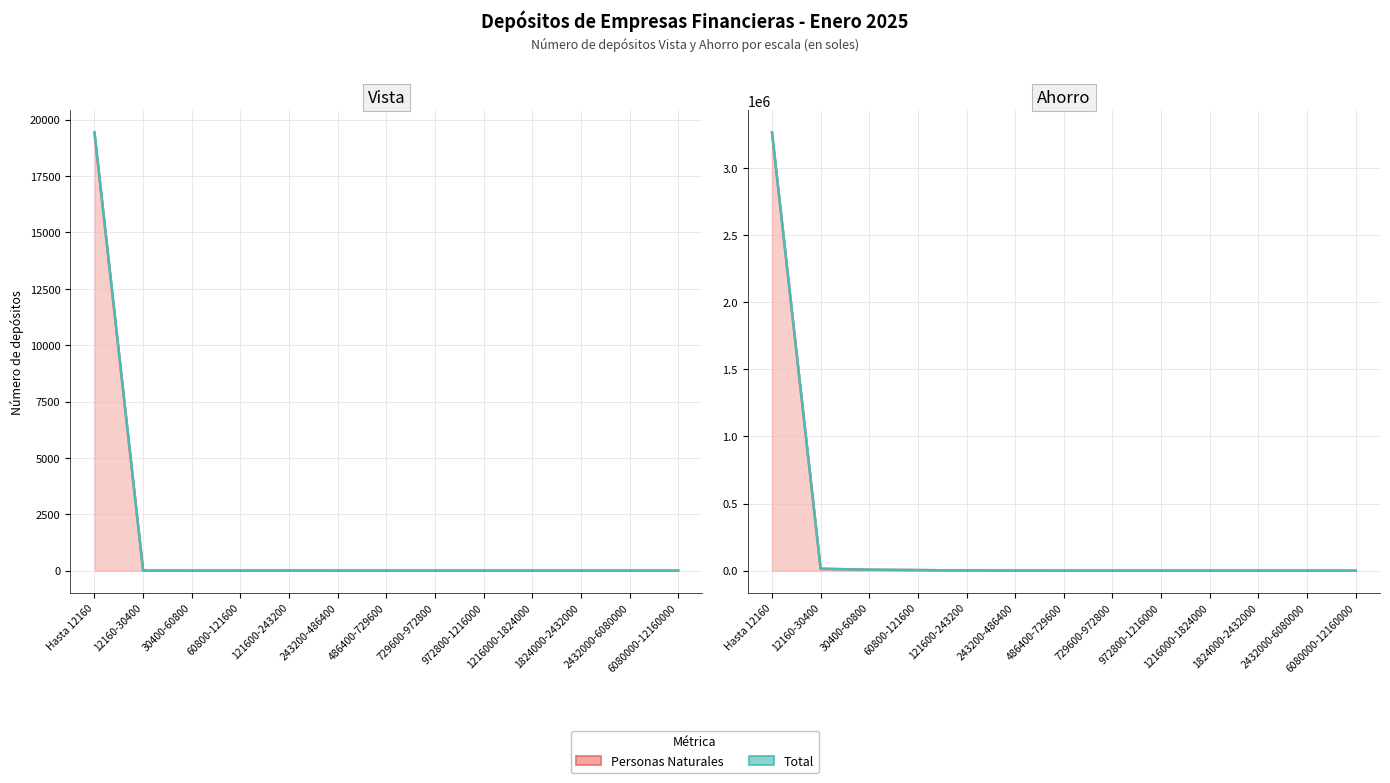

What is the maximum value for Personas Naturales (Número)?

3262741